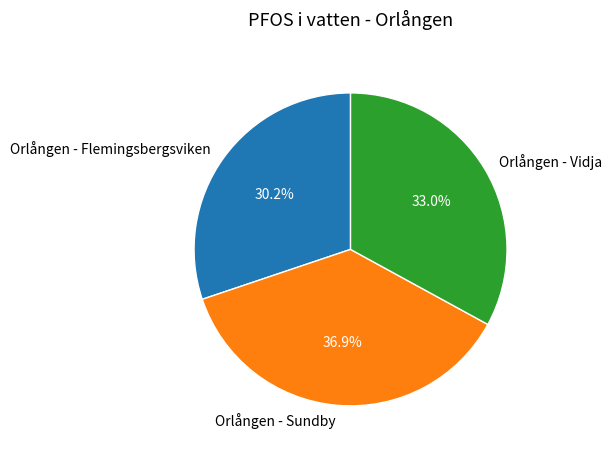

Is it true that Orlången - Vidja is 33% of the pie?

True